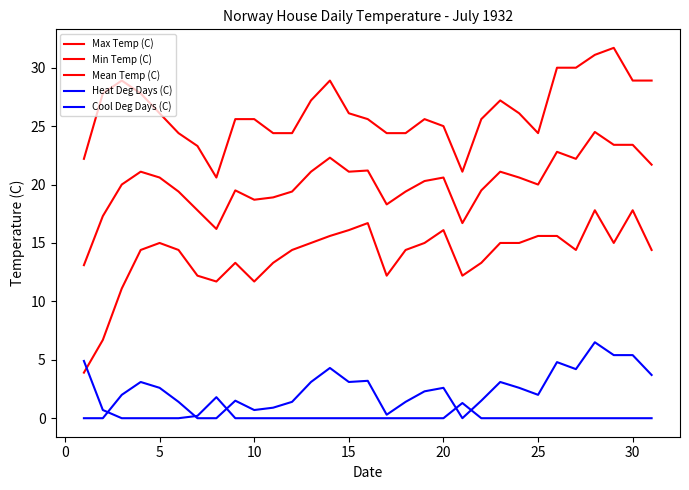

Is this an area chart (filled region under the line)?

No